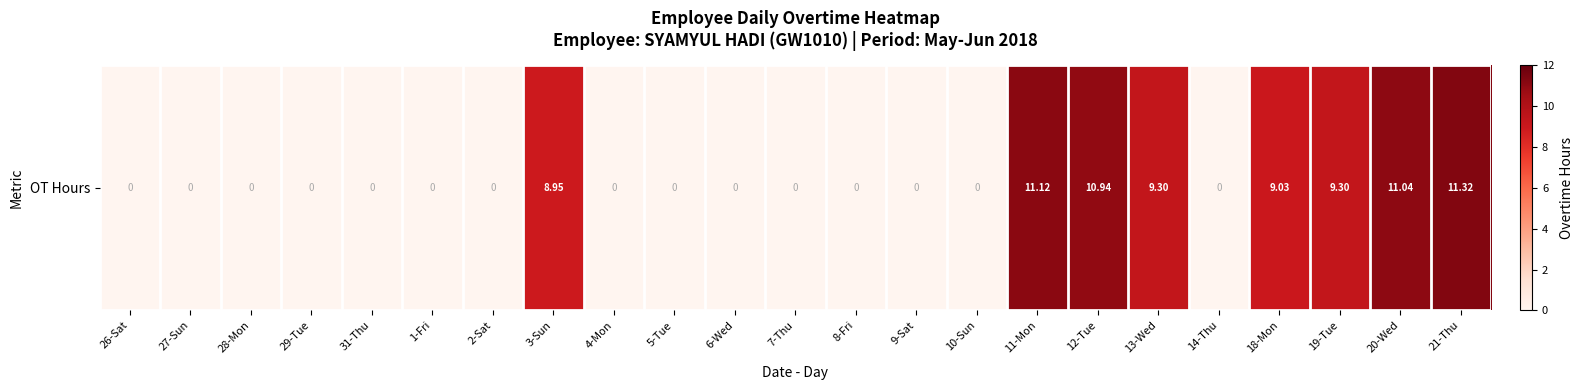

True or false: the data shows 4.2 at 20-Wed.

False